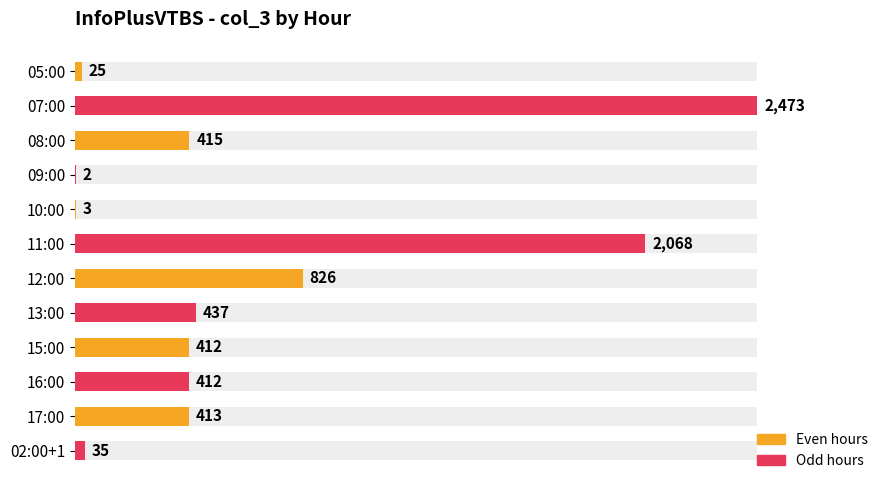

Reading right to left, transcribe all the data shown in this chart.

35	413	412	412	437	826	2068	3	2	415	2473	25